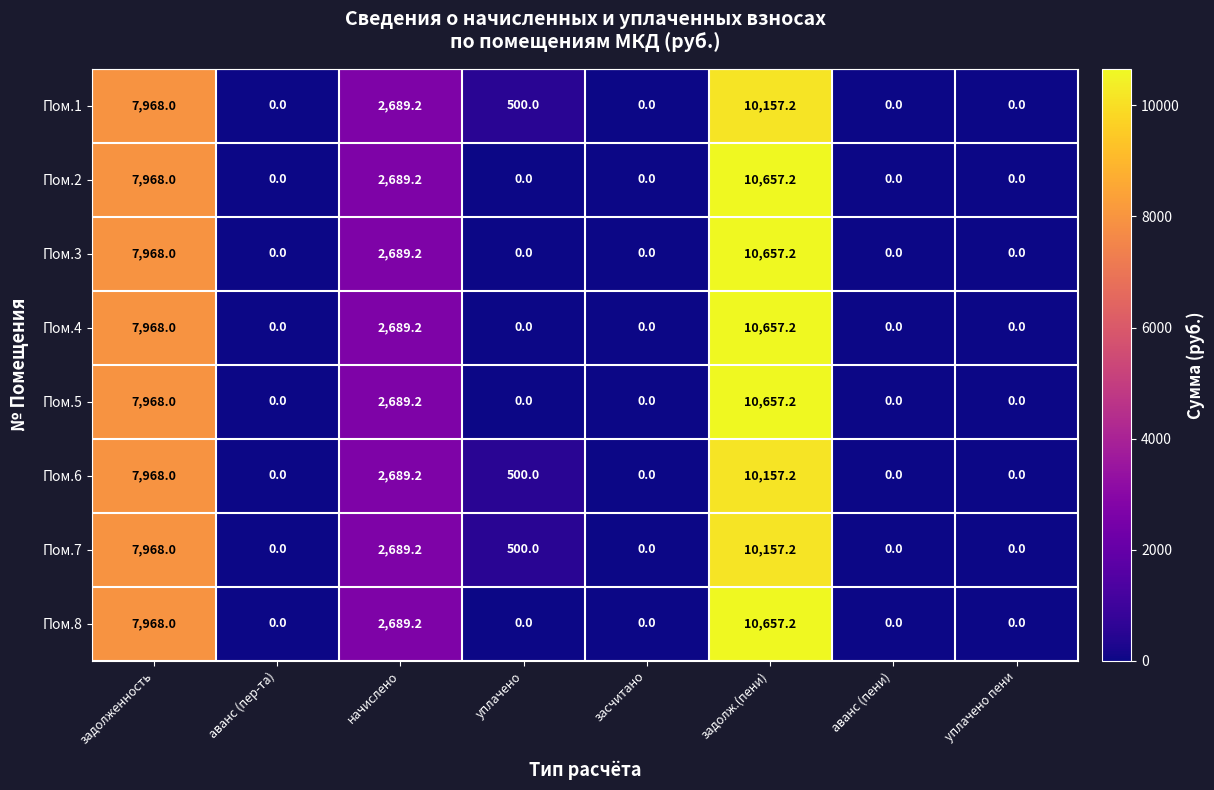

Is it true that Пом.8 equals 0.0 at уплачено пени?

True